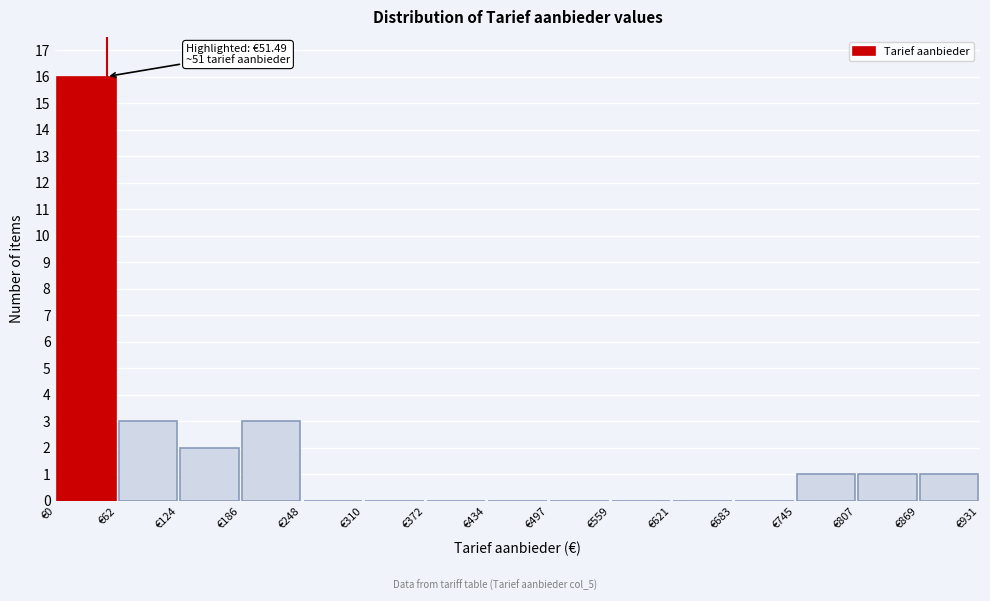

Over which range of the x-axis is the bar tallest?

0 to 60